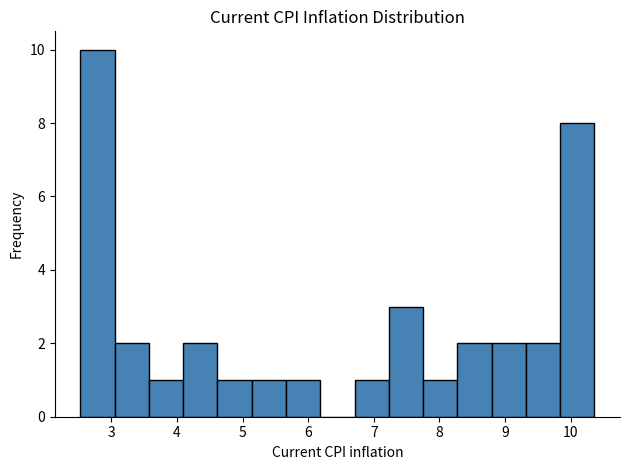

Reading left to right, transcribe this chart: for each bar, give the range it covers on the x-axis and its height. Neither the bar edges nor the heights are printed on the chart, so give them approximately, as read against the axes.

2.5 to 3.1: 10
3.1 to 3.6: 2
3.6 to 4.1: 1
4.1 to 4.6: 2
4.6 to 5.1: 1
5.1 to 5.7: 1
5.7 to 6.2: 1
6.2 to 6.7: 0
6.7 to 7.2: 1
7.2 to 7.8: 3
7.8 to 8.3: 1
8.3 to 8.8: 2
8.8 to 9.3: 2
9.3 to 9.8: 2
9.8 to 10.4: 8